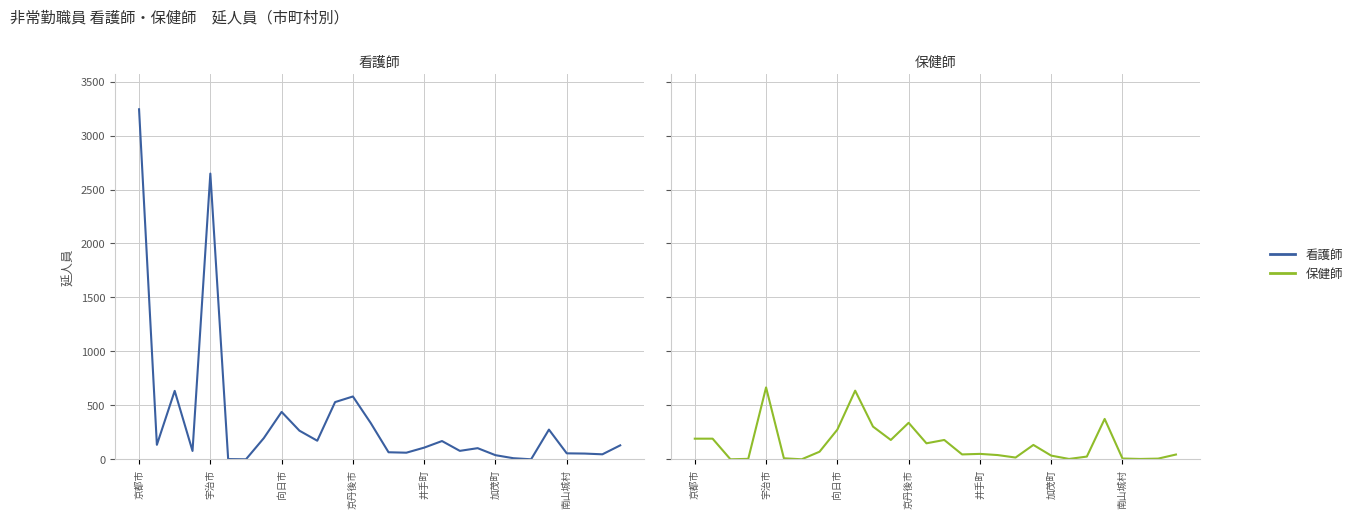

Which has a higher value, 21 or 26?

26